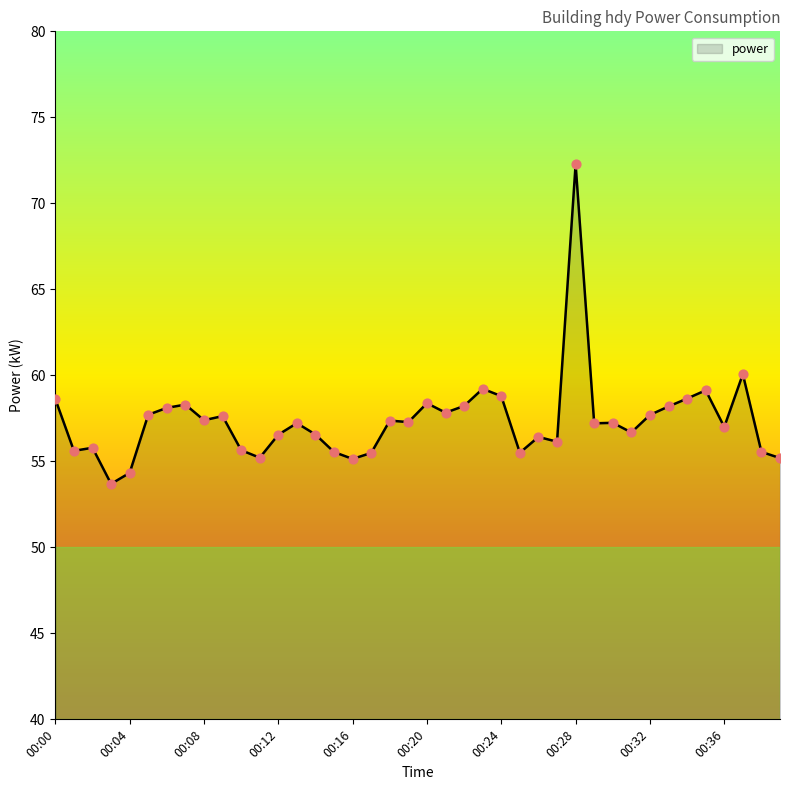

What is the smallest value displayed?

53.7